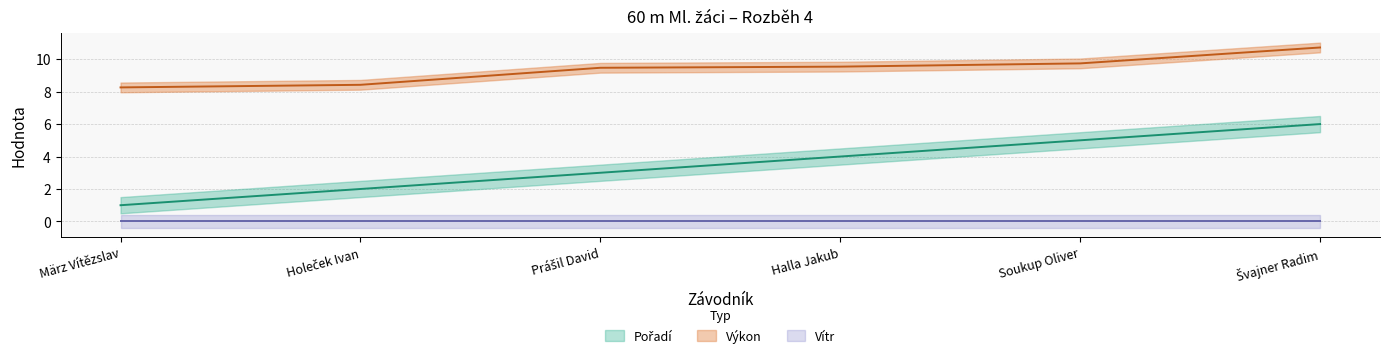

What is the difference between the Pořadí values at Soukup Oliver and März Vítězslav?

4.0